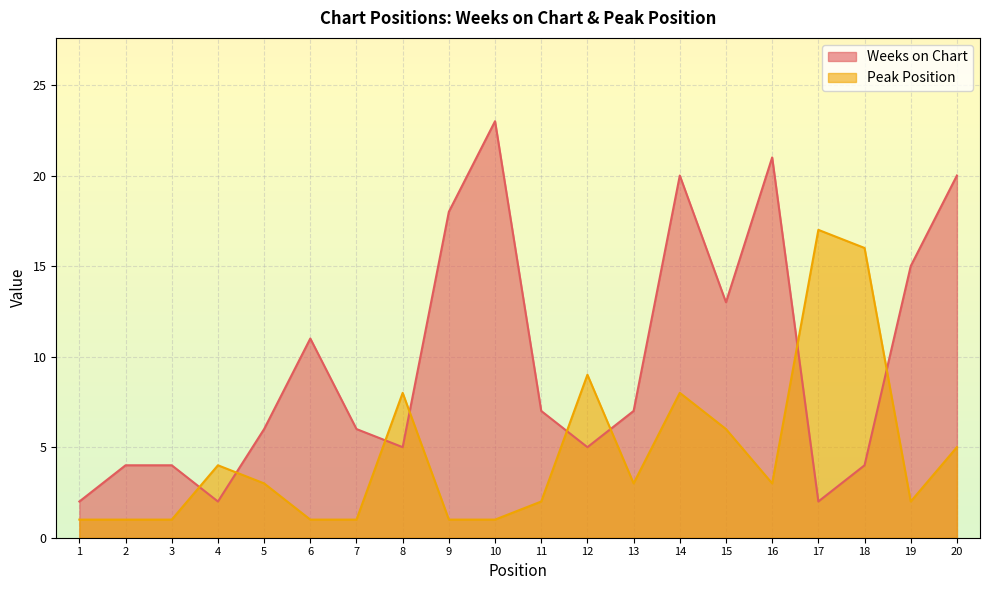

What is the value of the Peak Position point at the 16th from the left?

3